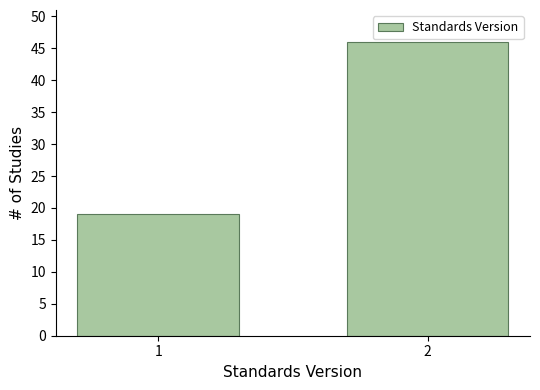

Reading left to right, transcribe all the data shown in this chart.

19	46